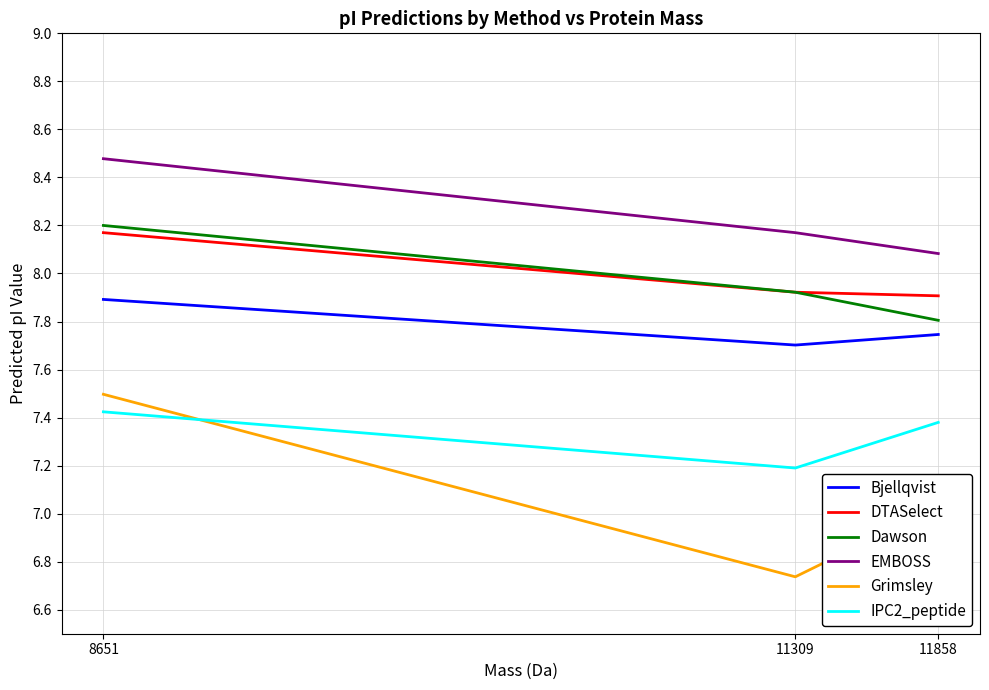

How many lines are shown in the chart?

6